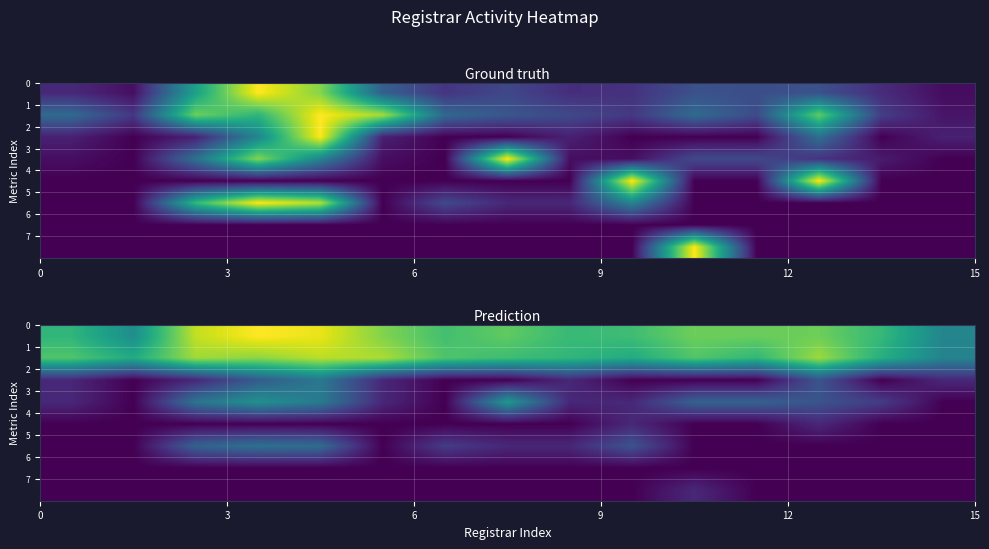

Count the number of data series in this chart.

8